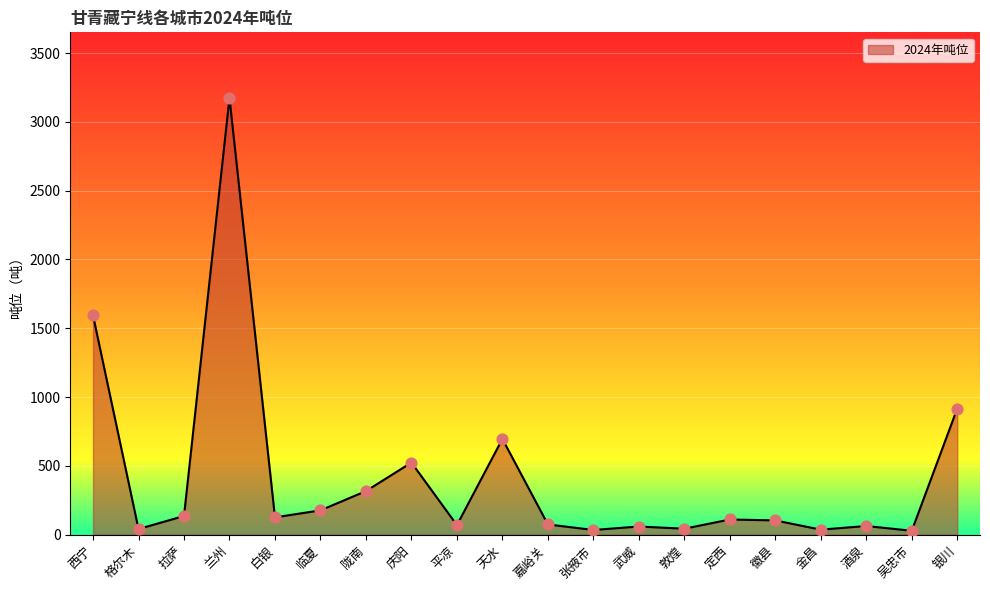

Between 白银 and 敦煌, which is larger?

白银